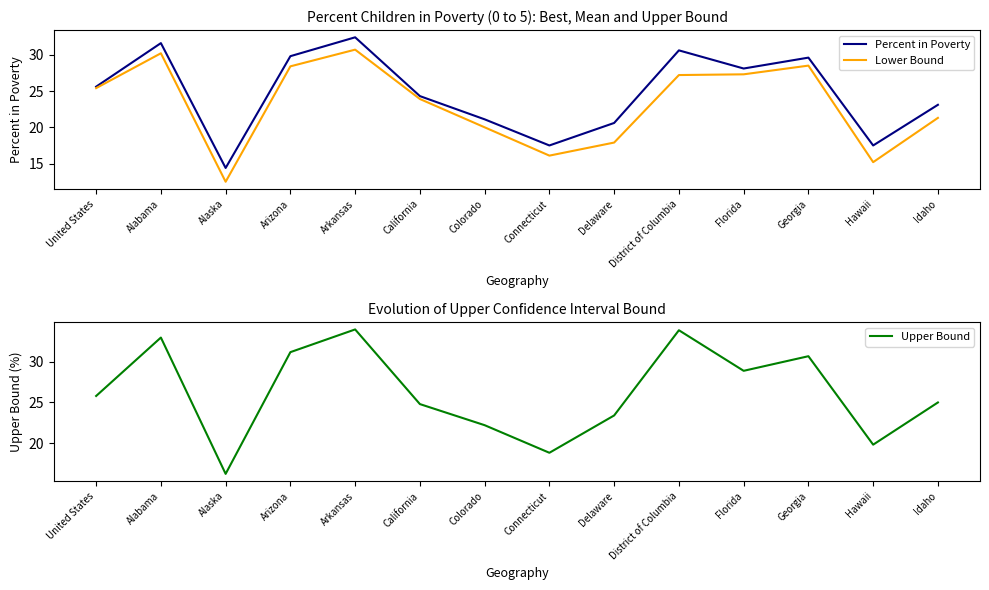

At Florida, list the series in order from largest to smallest.

Upper Bound, Percent in Poverty, Lower Bound